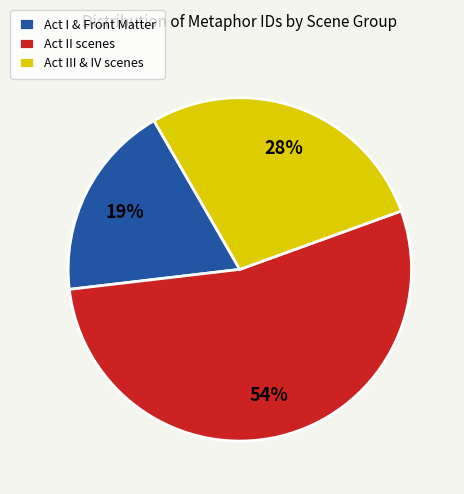

The Act I & Front Matter slice represents 19% of the pie. True or false?

True